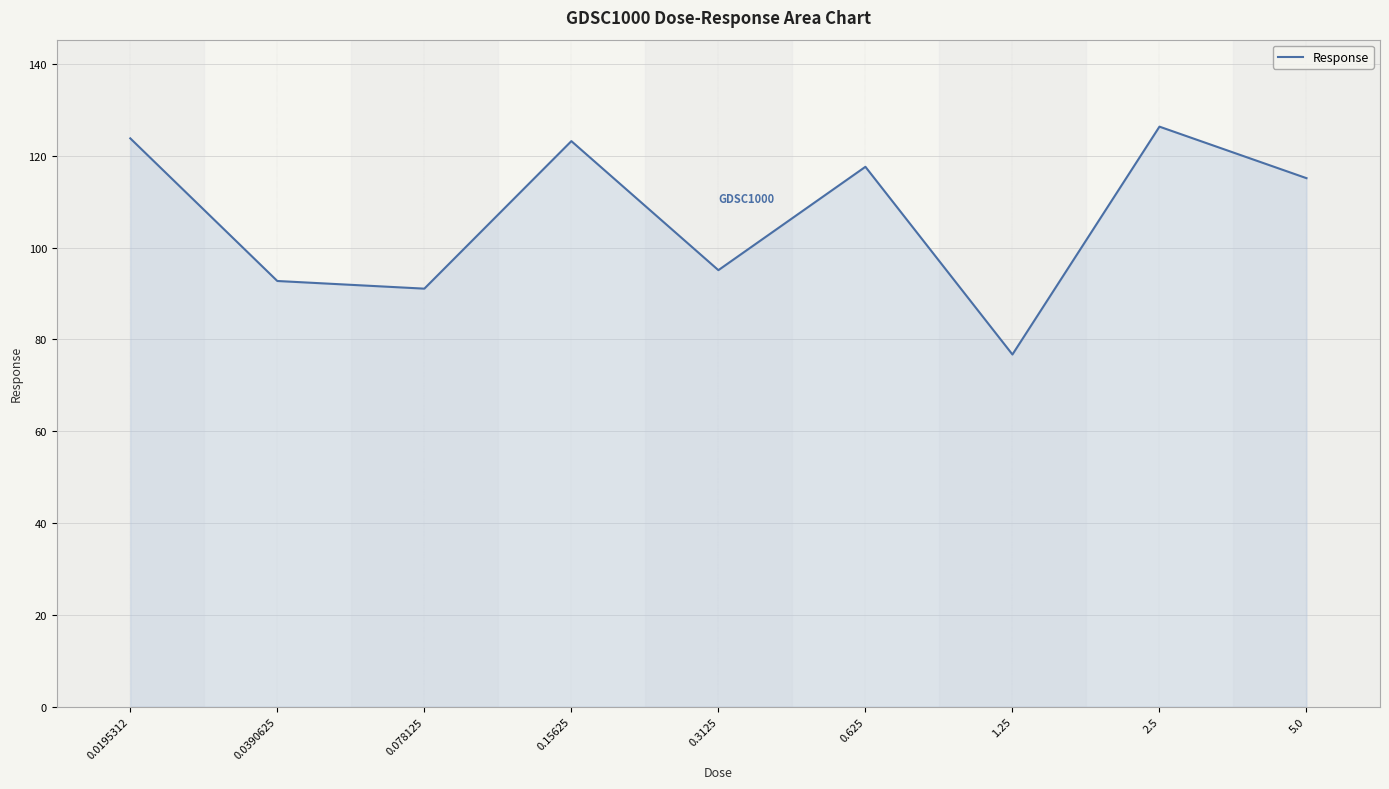

How many series are shown in this chart?

1